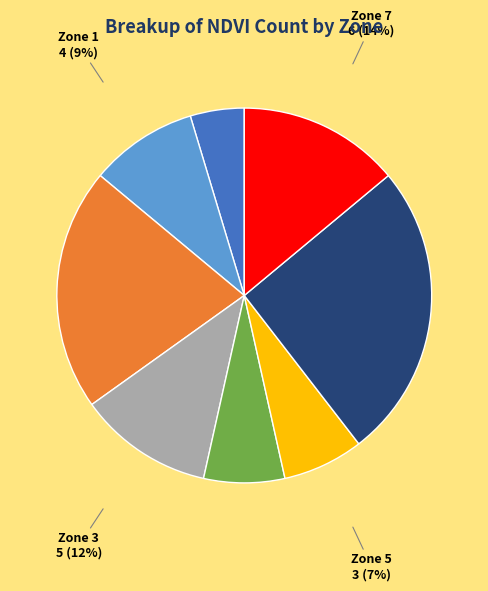

Is there any slice that represents more than half of the pie?

No